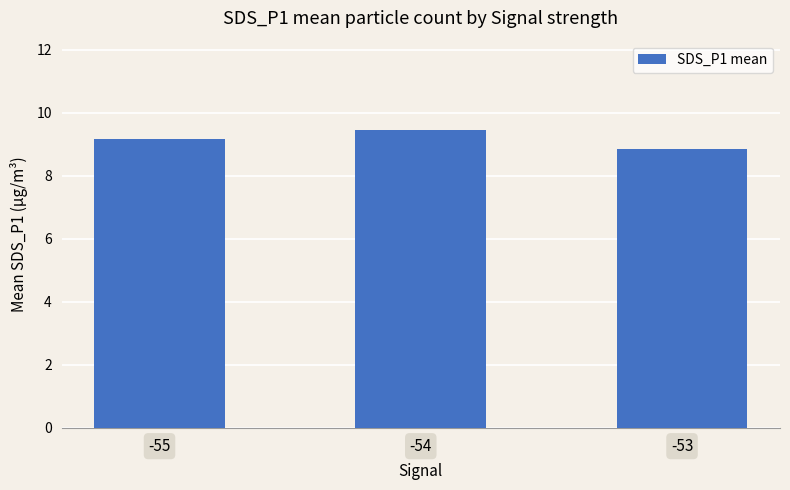

What is the average value?

9.2